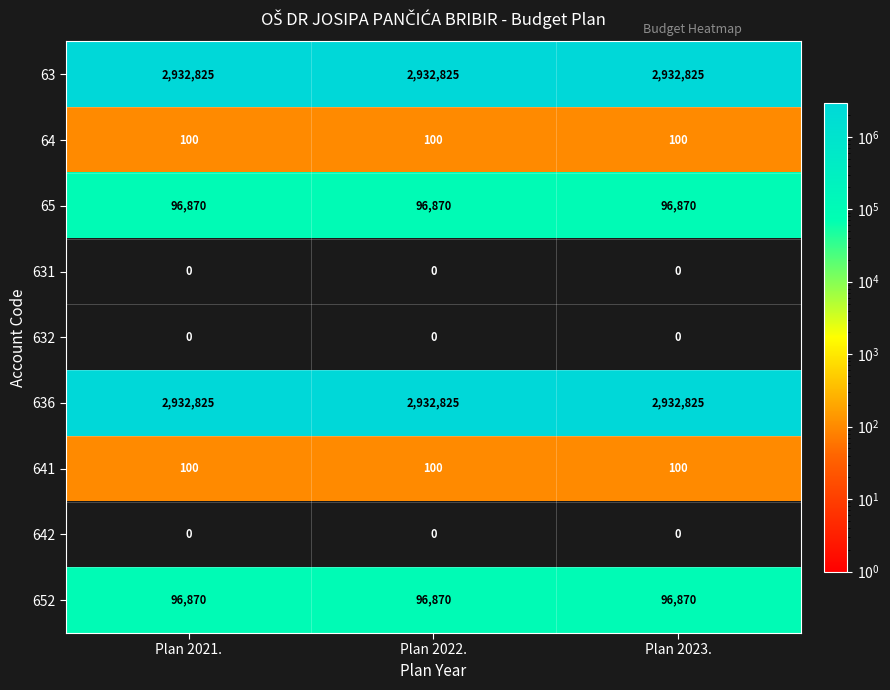

What is the total value across all series at Plan 2023.?

6059590